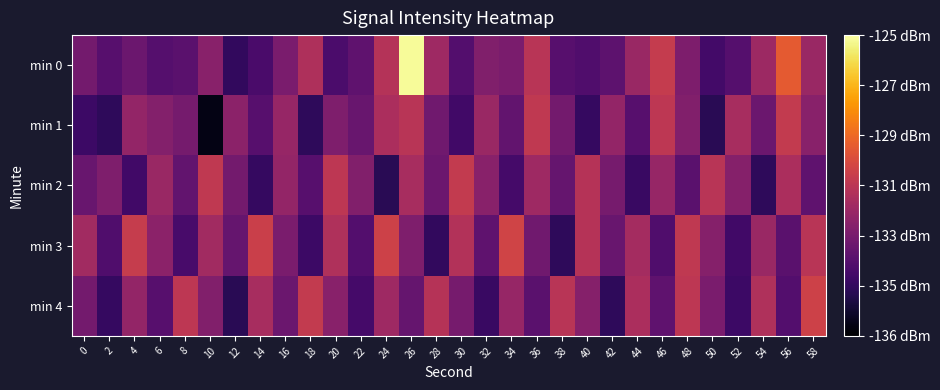

Which has a higher value, 20 or 2?

2